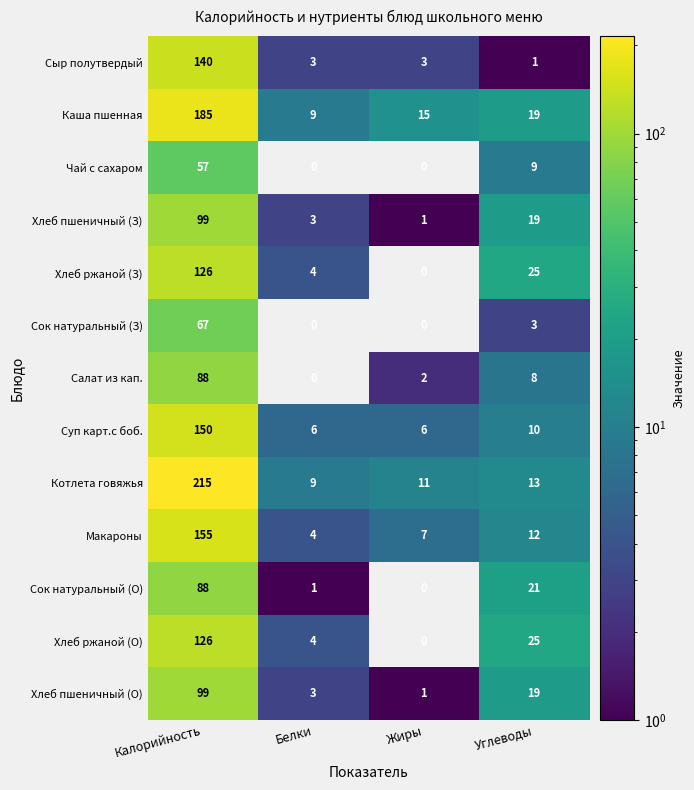

At which category is the sum across all series the highest?

Калорийность